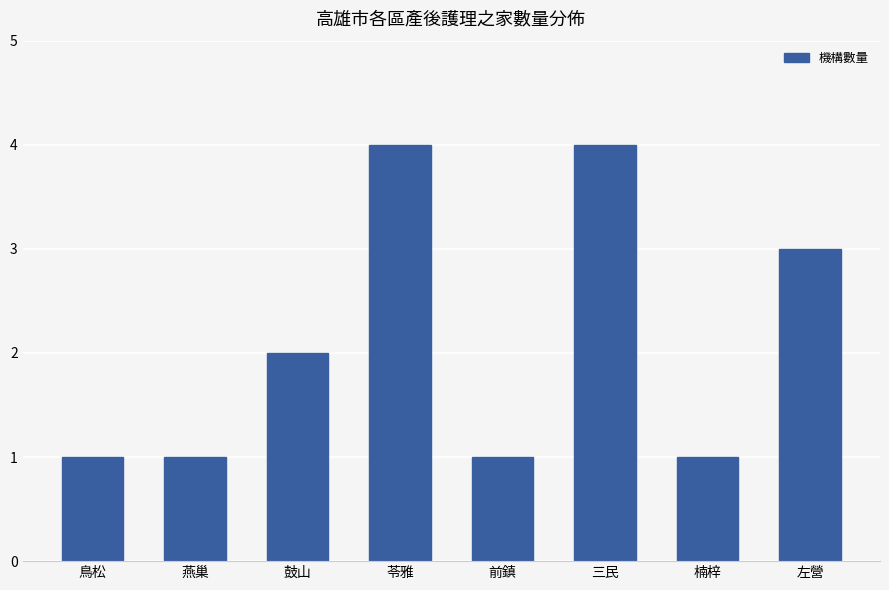

What is the difference between the second highest and second lowest values?

3